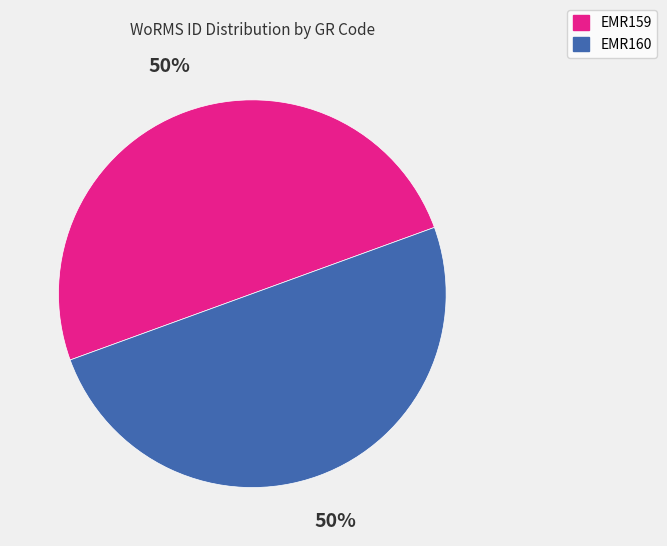

Is it true that EMR159 is 50% of the pie?

True